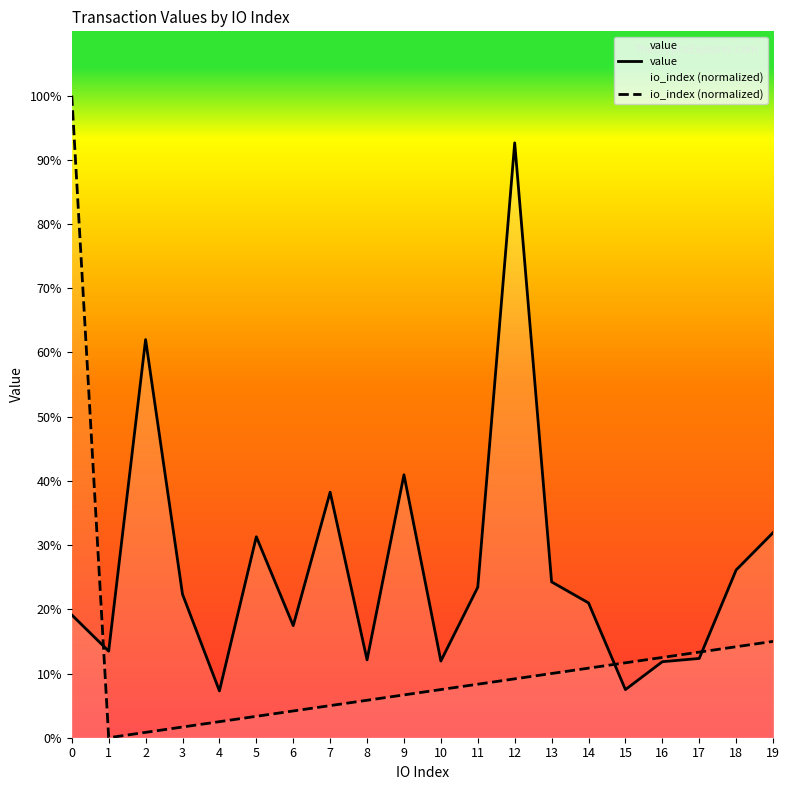

After their last crossing, which series has the higher values: io_index (normalized) or value?

value